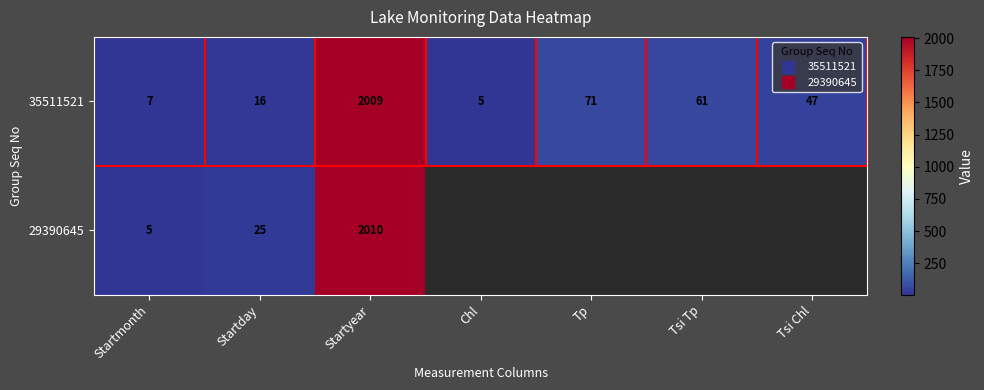

How many values in the 35511521 series exceed 47?

3